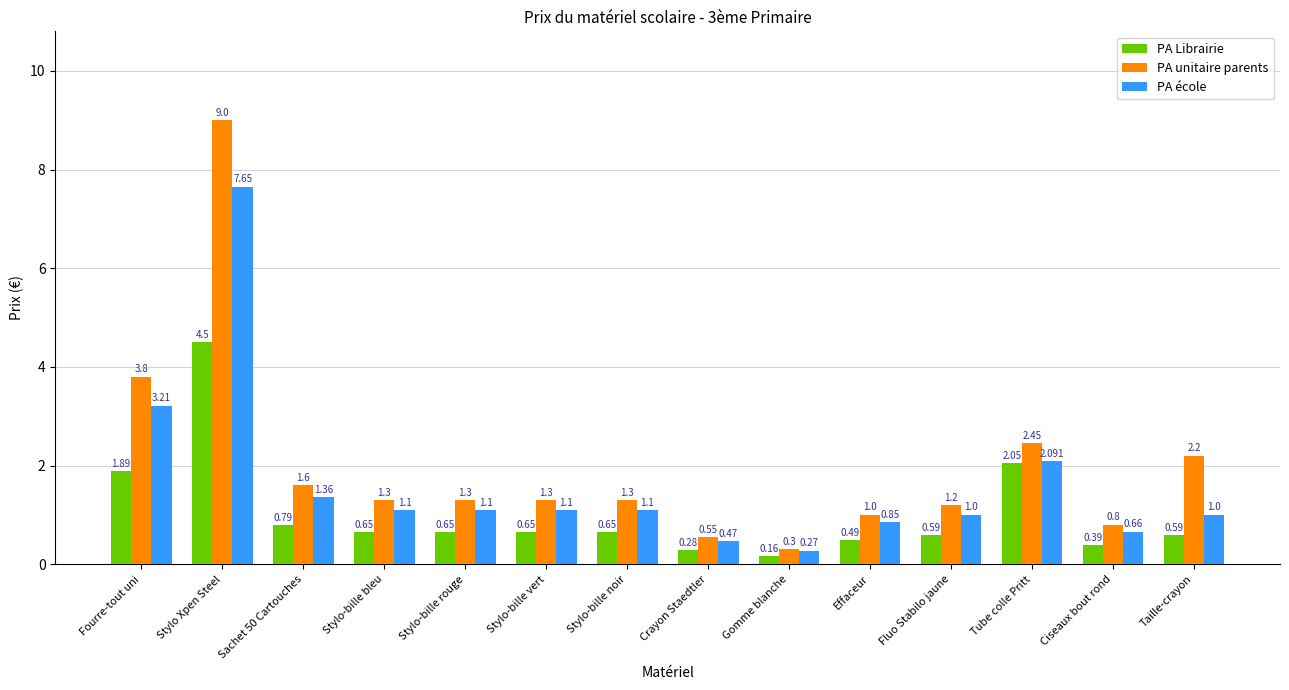

What are all the series names shown in the legend?

PA Librairie, PA unitaire parents, PA école